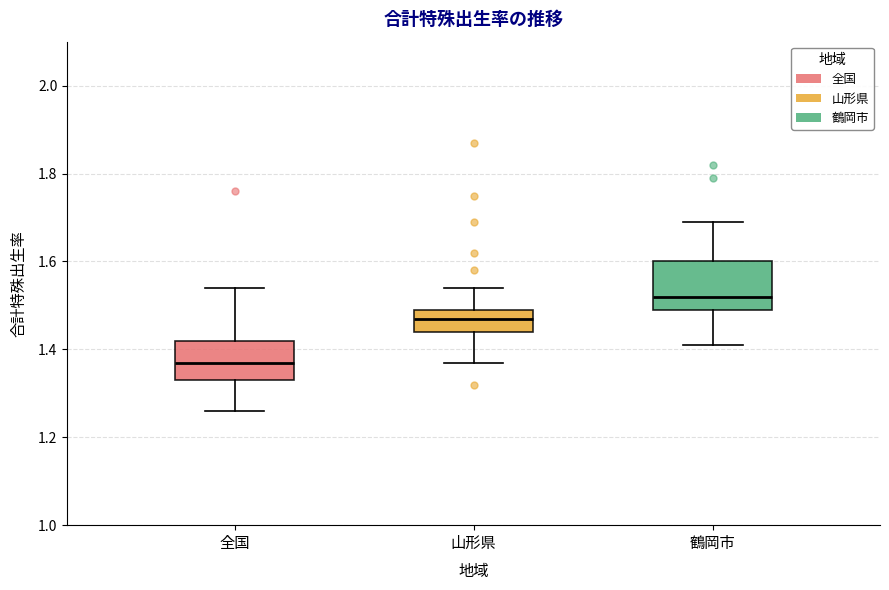

Comparing the boxes themselves (not the whiskers), which one is the tallest?

鶴岡市